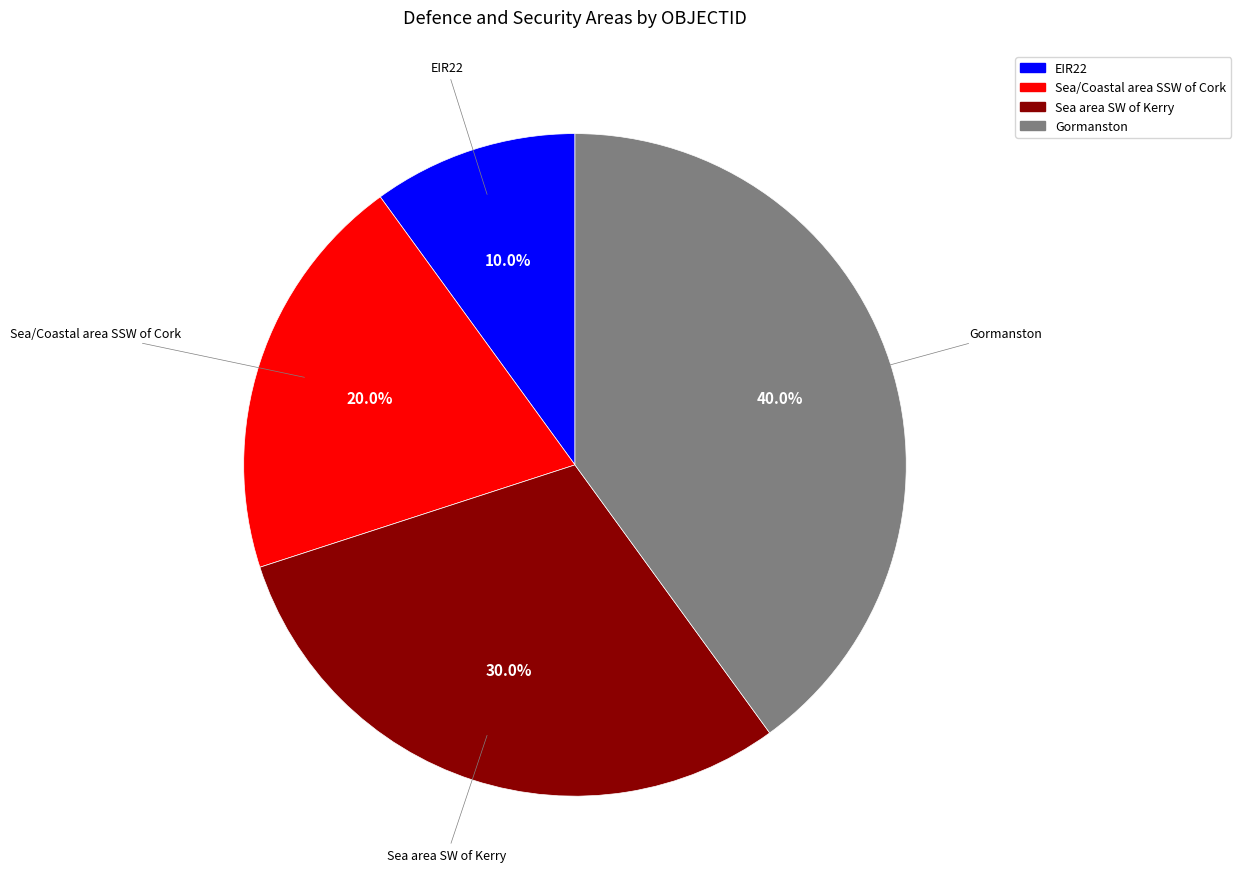

To the nearest percent, what percentage of the pie is Gormanston?

40%